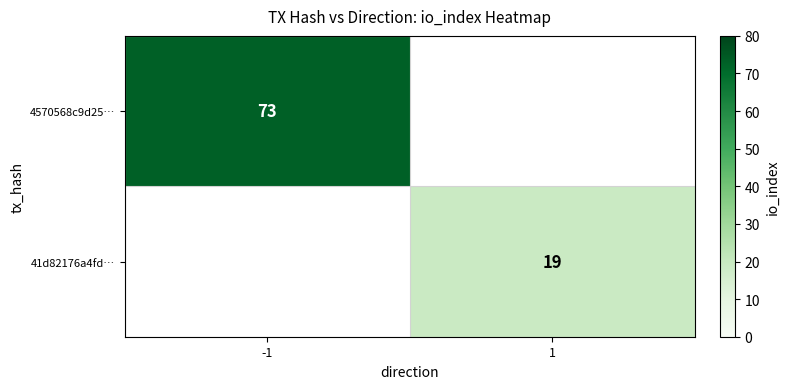

The value of 4570568c9d25… at -1 is 73. True or false?

True